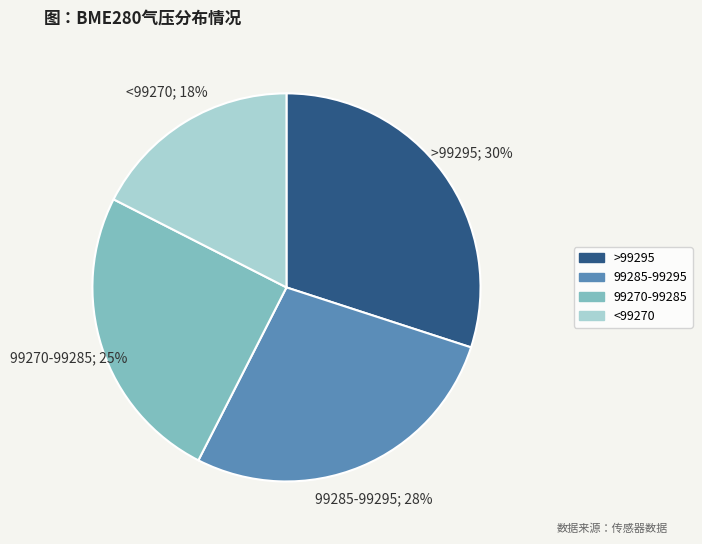

Is there any slice that represents more than half of the pie?

No